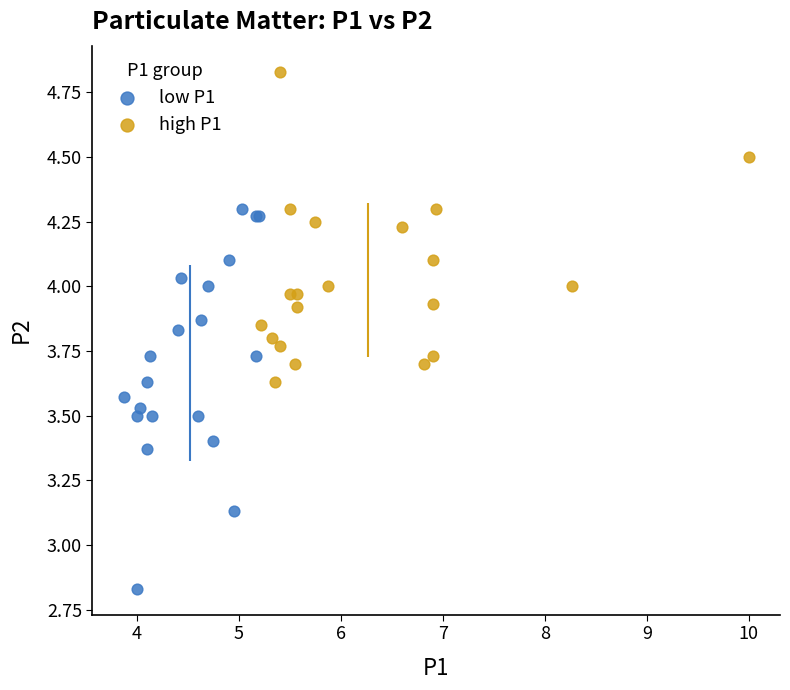

Which series contains the highest Y value?

high P1